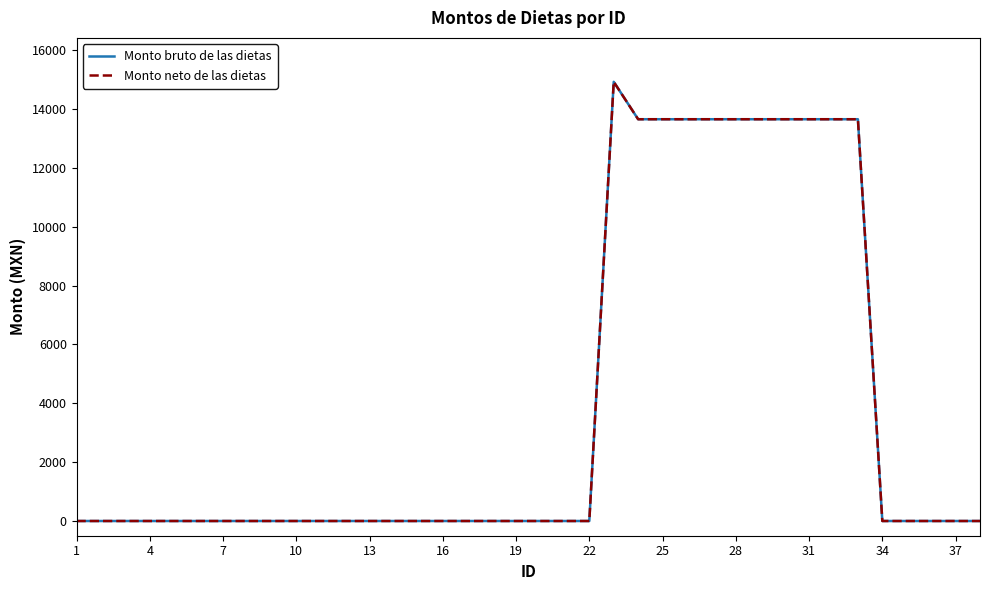

Which series has the widest spread of values?

Monto bruto de las dietas